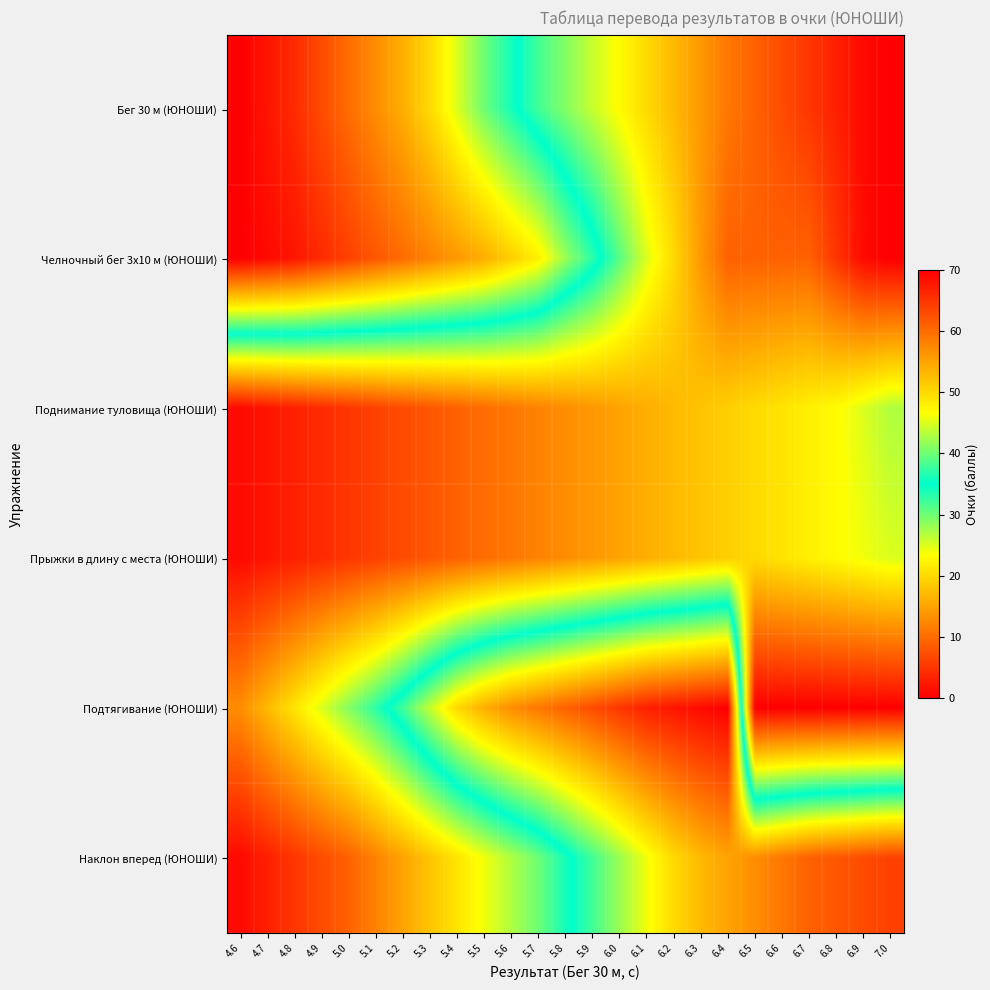

How many distinct data groups are displayed?

6